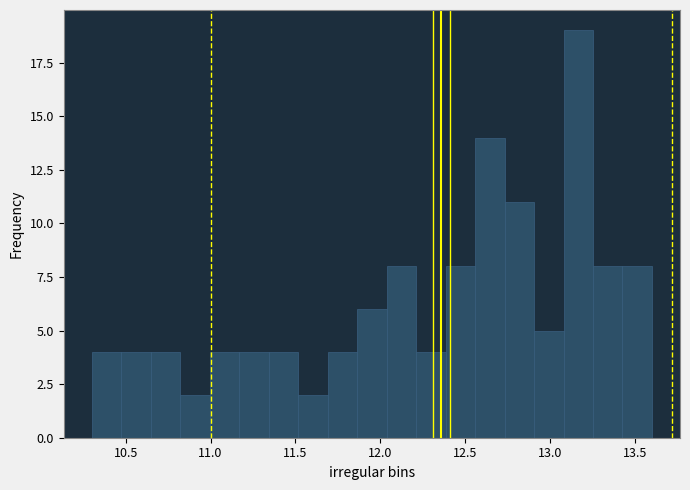

Read against the x-axis, roughly where is the centre of the tallest bar?

13.15